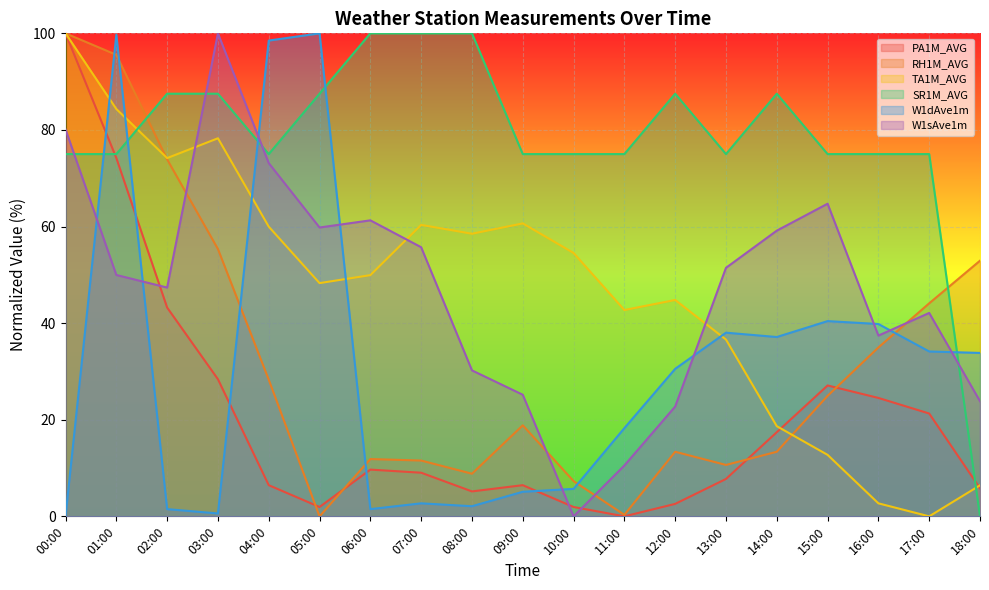

At which category is the sum across all series the highest?

01:00